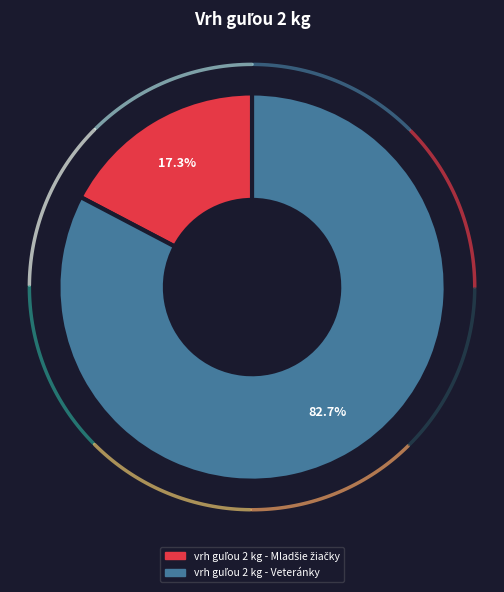

Is it true that vrh guľou 2 kg - Mladšie žiačky is 17% of the pie?

True